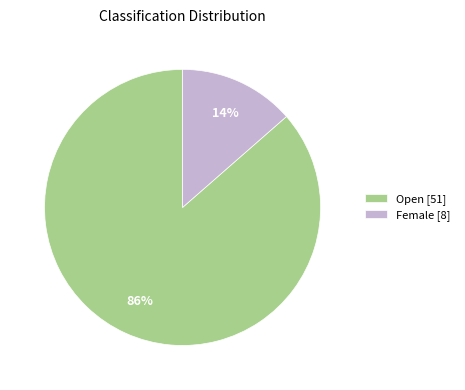

Between Female [8] and Open [51], which is larger?

Open [51]